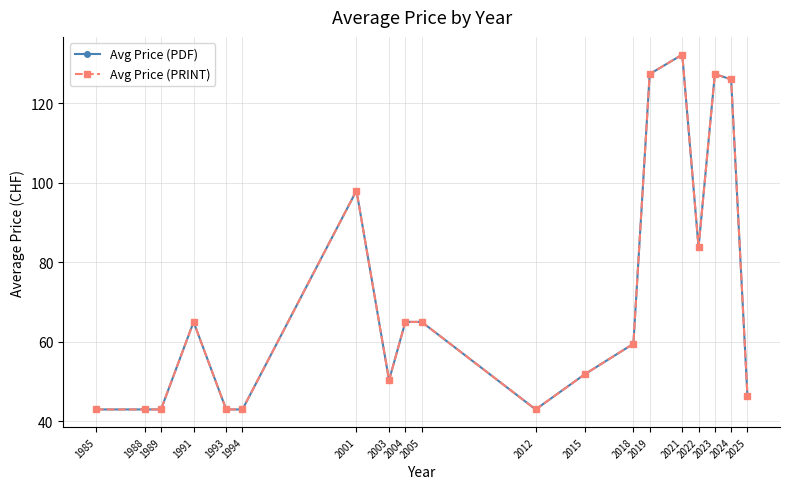

Does the chart have visible grid lines?

Yes